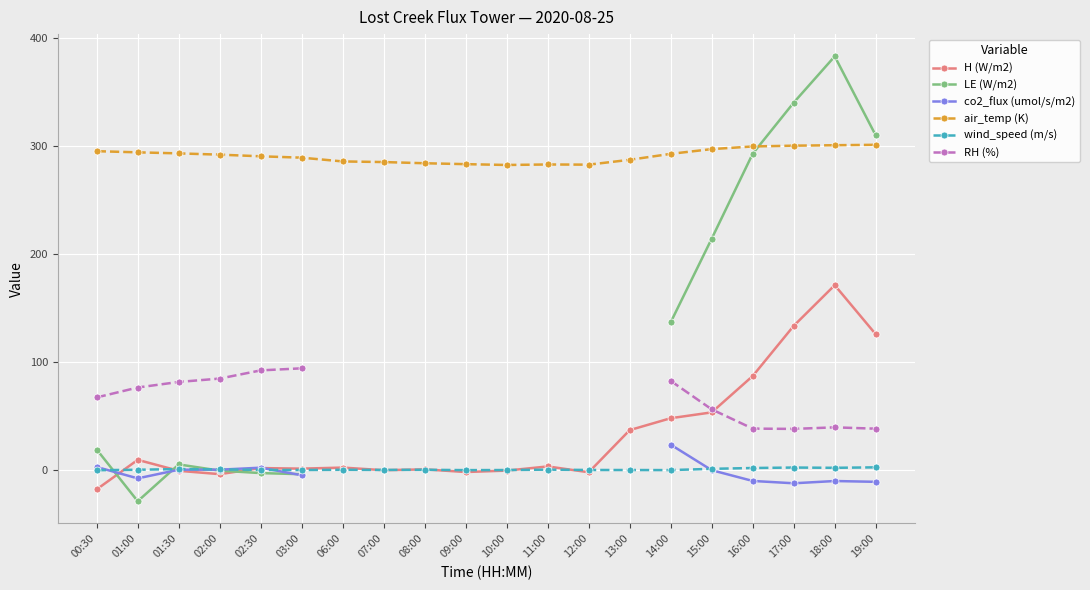

Which category has the highest value in the co2_flux (umol/s/m2) series?

14:00